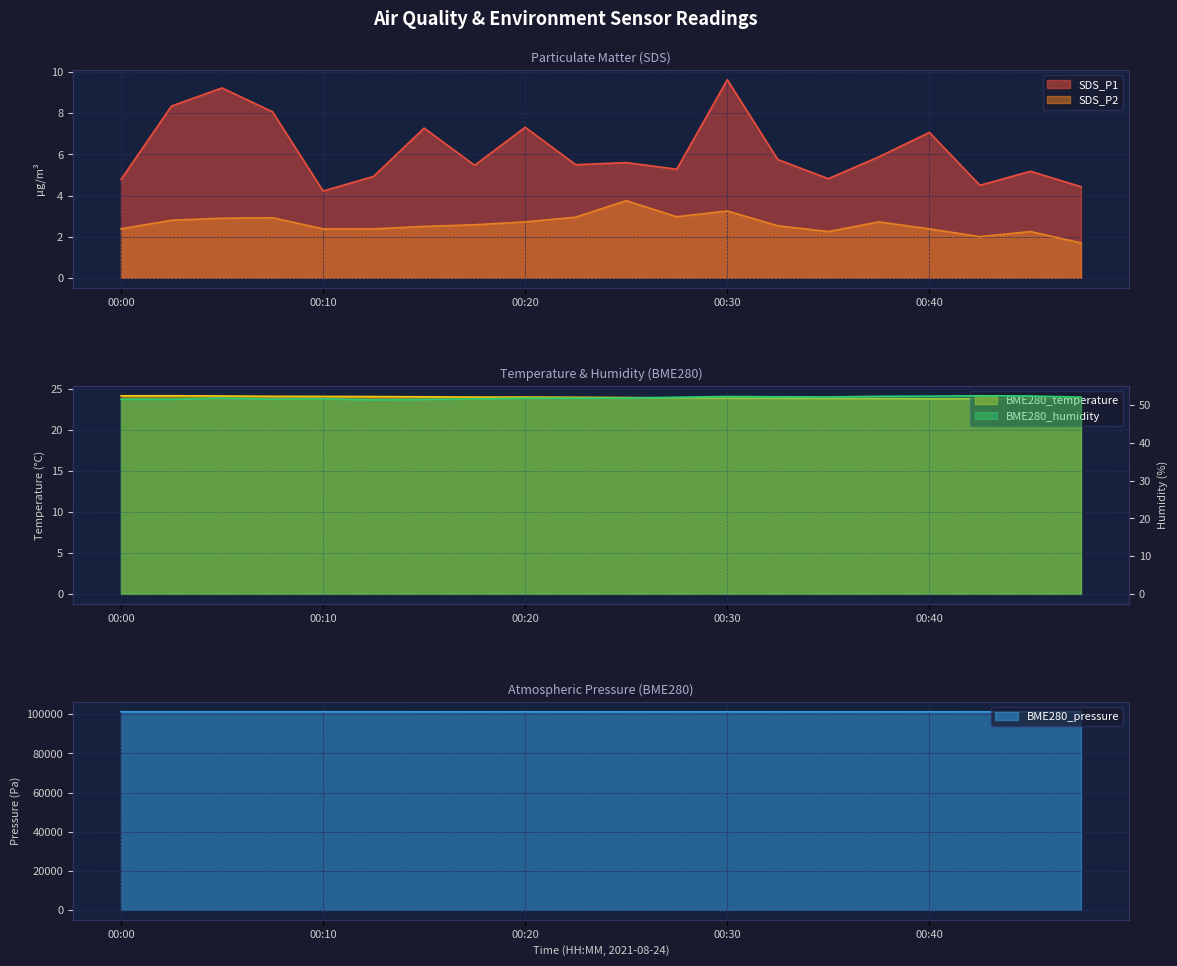

Reading right to left, what are all the values shown in this chart?

SDS_P1: 4.4	5.2	4.5	7.1	5.9	4.8	5.8	9.6	5.3	5.6	5.5	7.3	5.5	7.3	4.9	4.2	8.1	9.2	8.3	4.8
SDS_P2: 1.7	2.2	2.0	2.4	2.7	2.2	2.5	3.2	3.0	3.8	3.0	2.7	2.6	2.5	2.4	2.4	2.9	2.9	2.8	2.4
BME280_temperature: 23.9	23.9	23.8	23.8	23.9	23.9	23.9	23.9	23.9	24.0	24.0	24.0	24.0	24.1	24.1	24.1	24.1	24.2	24.2	24.2
BME280_humidity: 52.2	52.5	52.5	52.4	52.4	52.2	52.2	52.3	52.1	51.9	51.9	51.9	51.7	51.5	51.4	51.7	51.6	51.9	51.6	51.6
BME280_pressure: 101261.8	101260.5	101258.8	101252.8	101256.8	101250.5	101254.7	101247.4	101252.5	101253.9	101254.4	101250.6	101255.9	101253.7	101260.6	101269.3	101266.5	101264.3	101268.5	101270.4